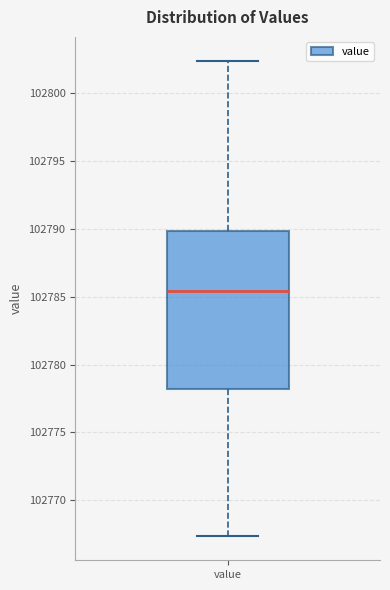

Transcribe this box plot: give where the median line is, the range the box spans, and where the two whiskers end, as read against the y-axis. The values are not printed on the chart, so give them approximately, as read against the axis.

median 102785.5, box 102778.0 to 102790.0, whiskers 102767.5 to 102802.5